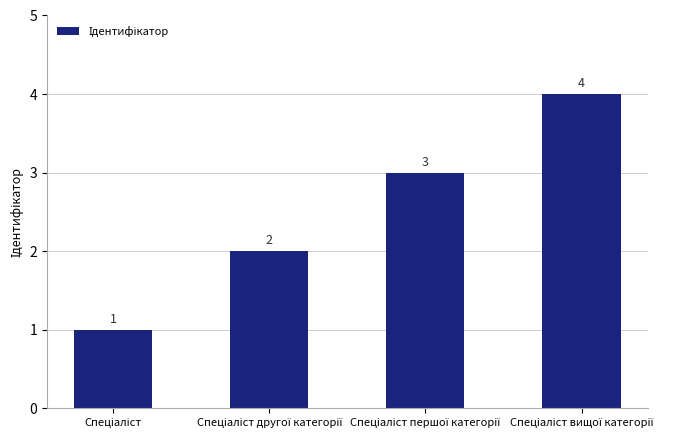

How many values are between 2 and 4?

3